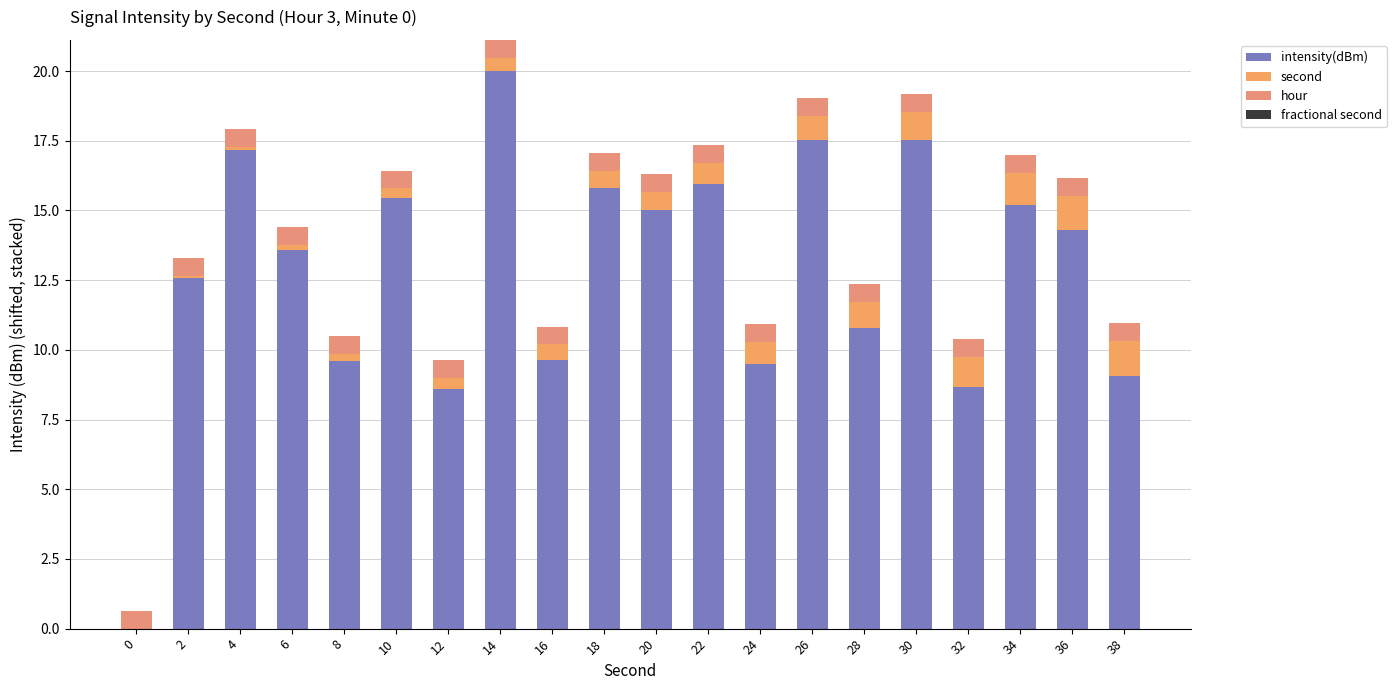

What is the total value across all series at 20?

16.3